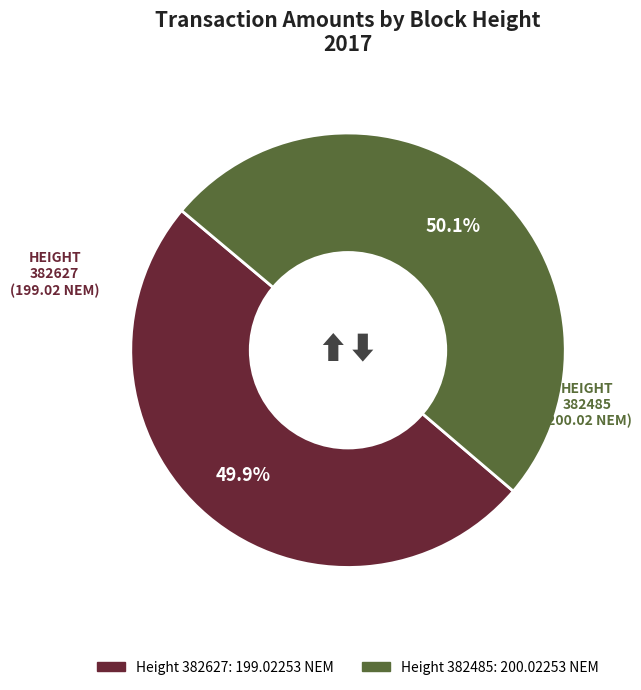

Is there any slice that represents more than half of the pie?

Yes